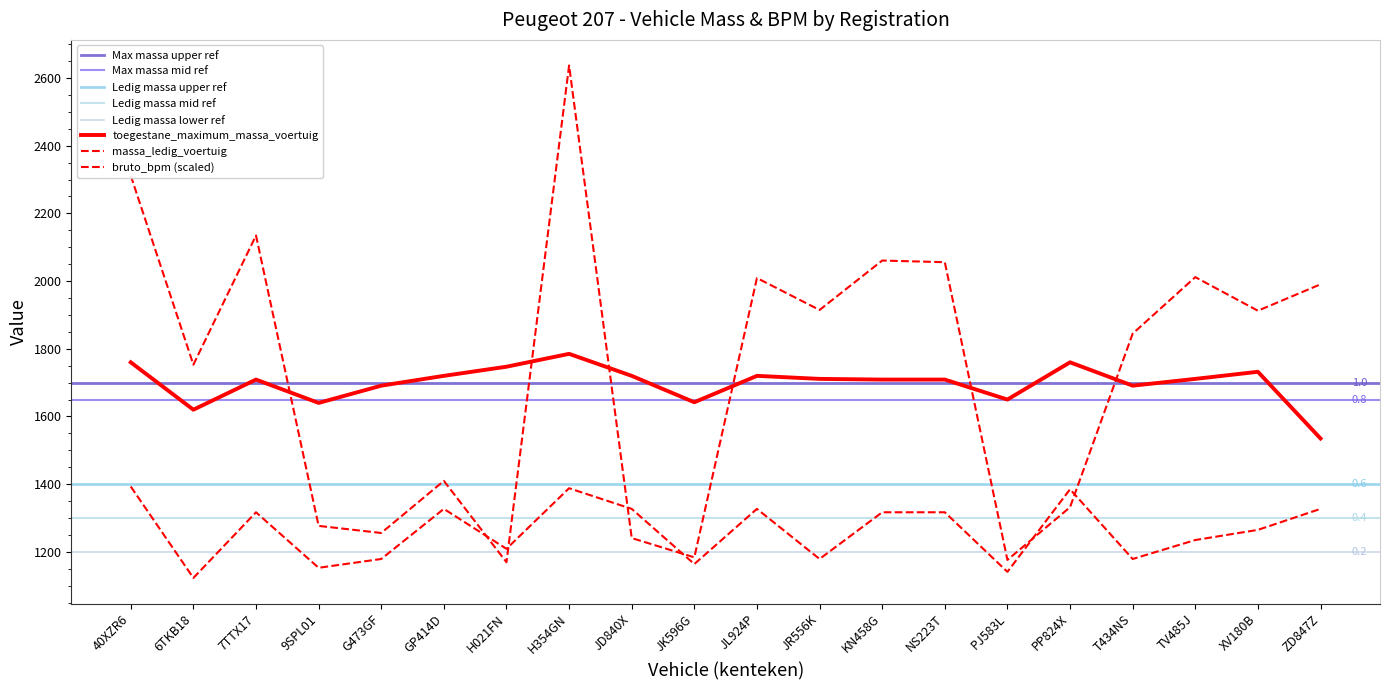

Count the number of categories in the chart.

20